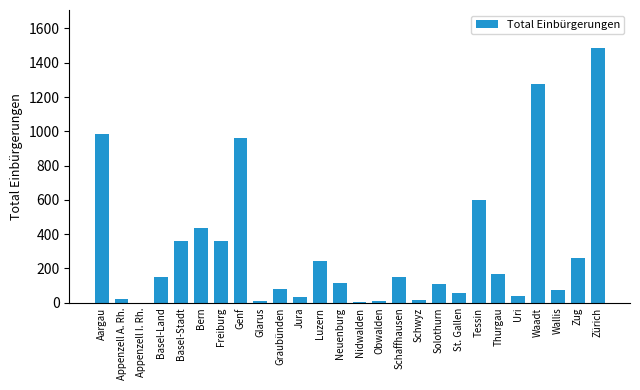

The chart shows a value of 78 at Graubünden. True or false?

True